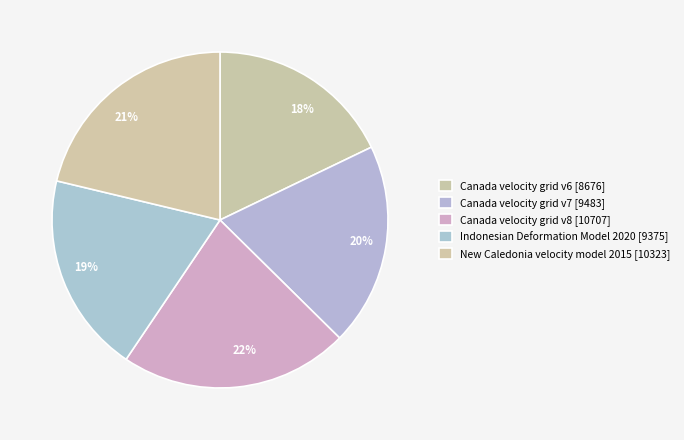

How many slices are in this pie chart?

5